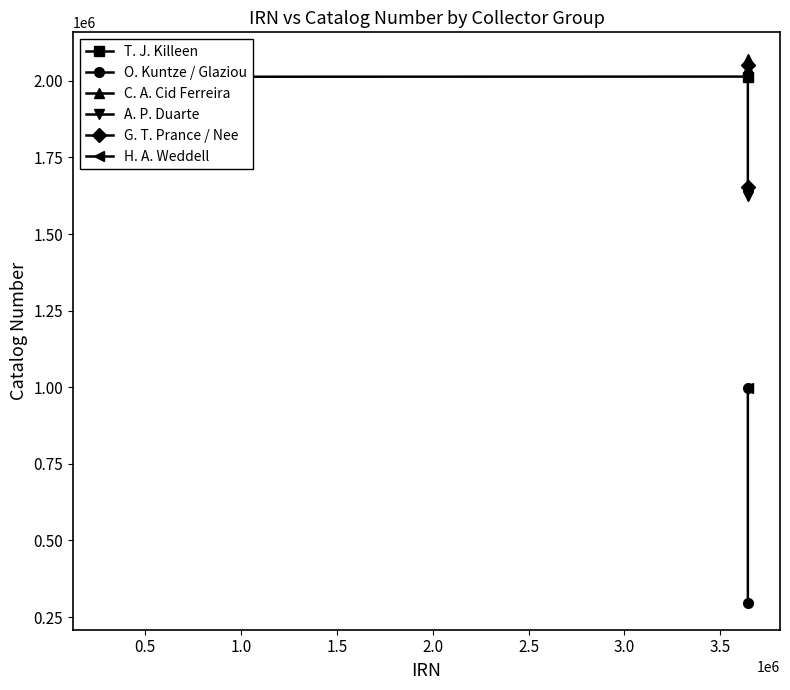

The value of Brazil (Duarte) at 1 is 1069611. True or false?

False